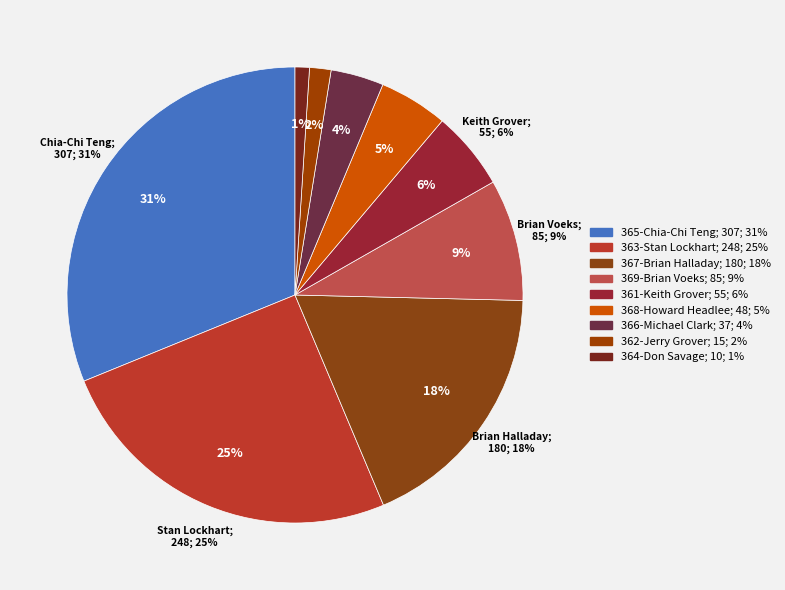

To the nearest percent, what is the difference between the largest and smallest slice percentages?

30%